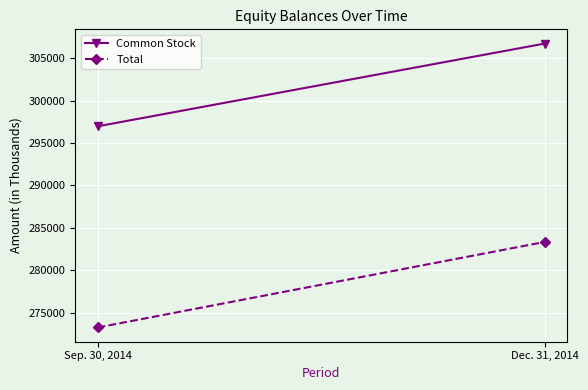

How many lines are shown in the chart?

2